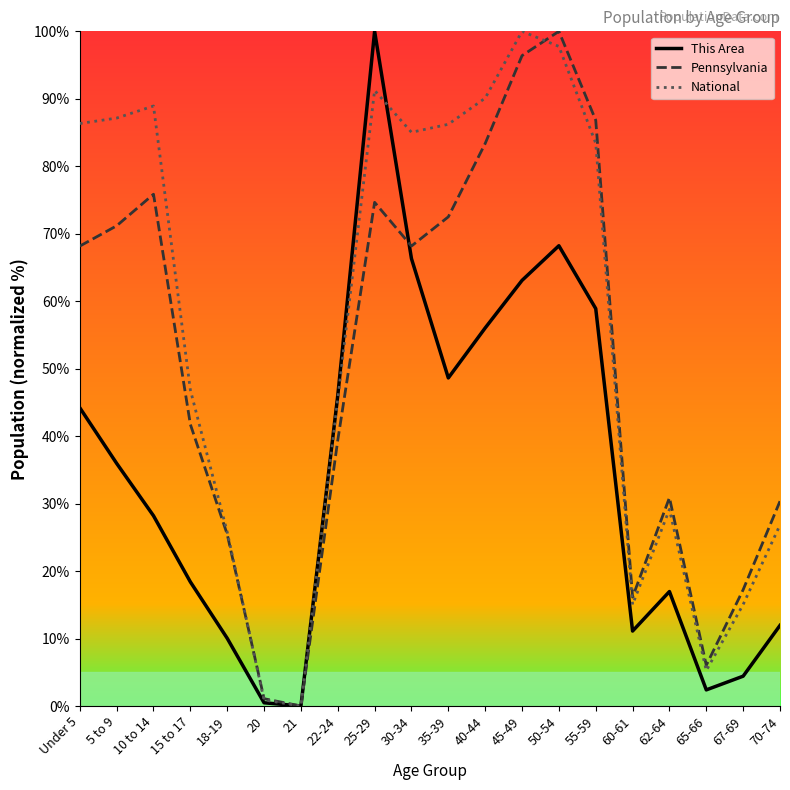

True or false: National has more than 2 interior local peaks.

True